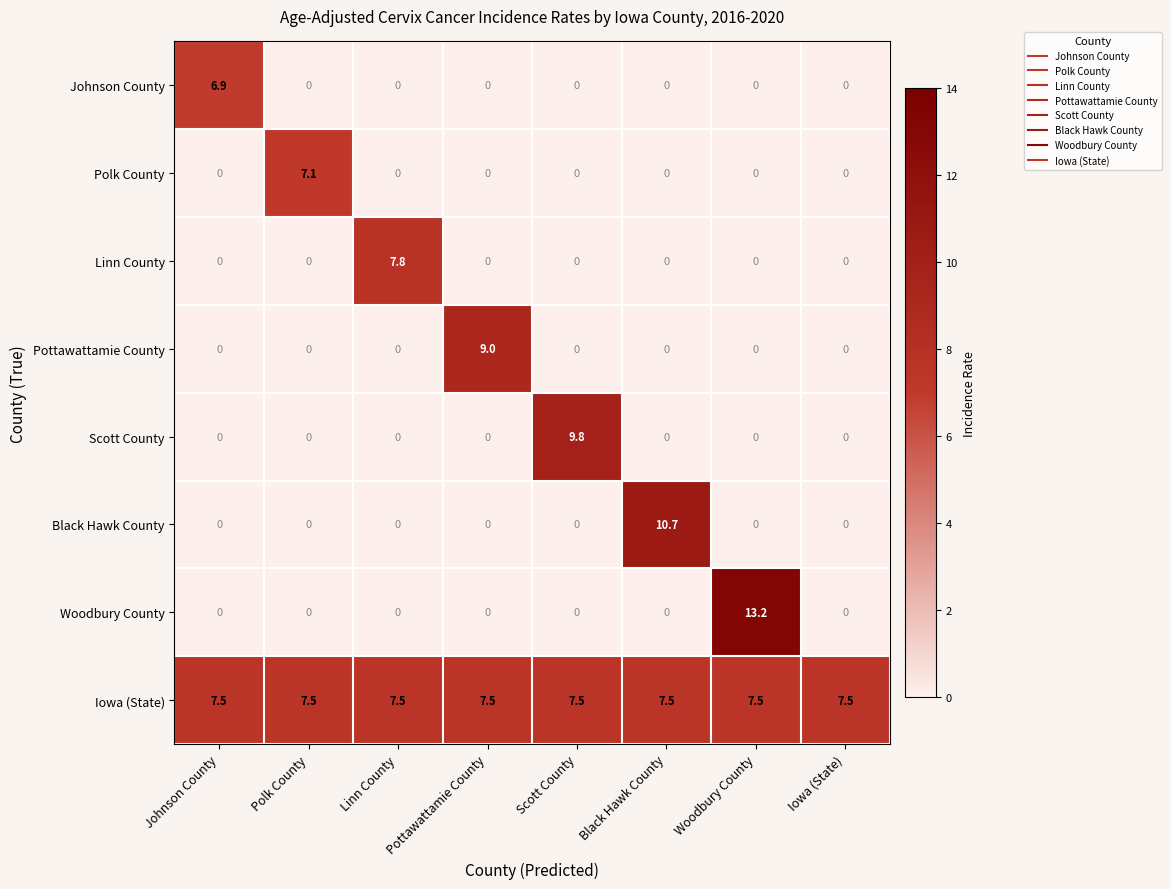

Is it true that Pottawattamie County equals -3.6 at Black Hawk County?

False